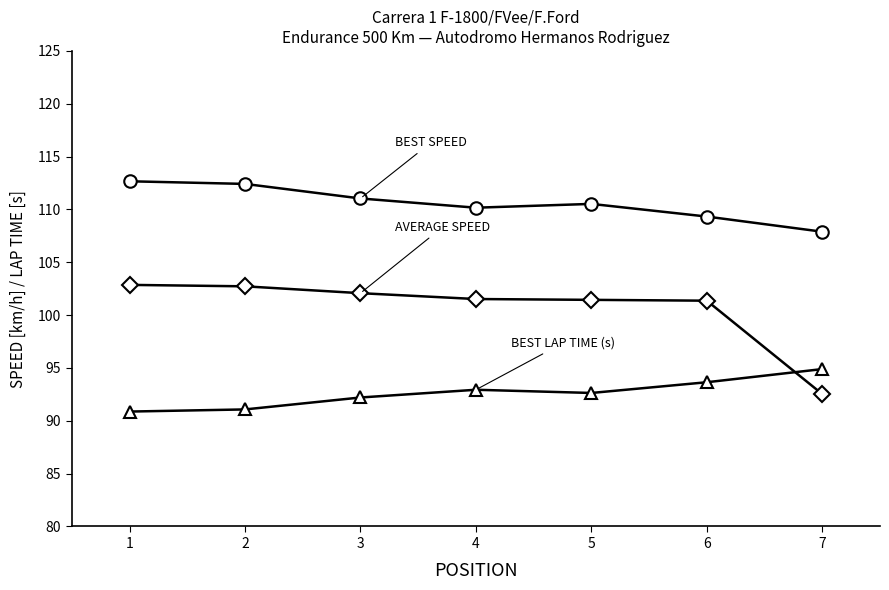

What is the spread (max minus min) of values at 6?

15.7